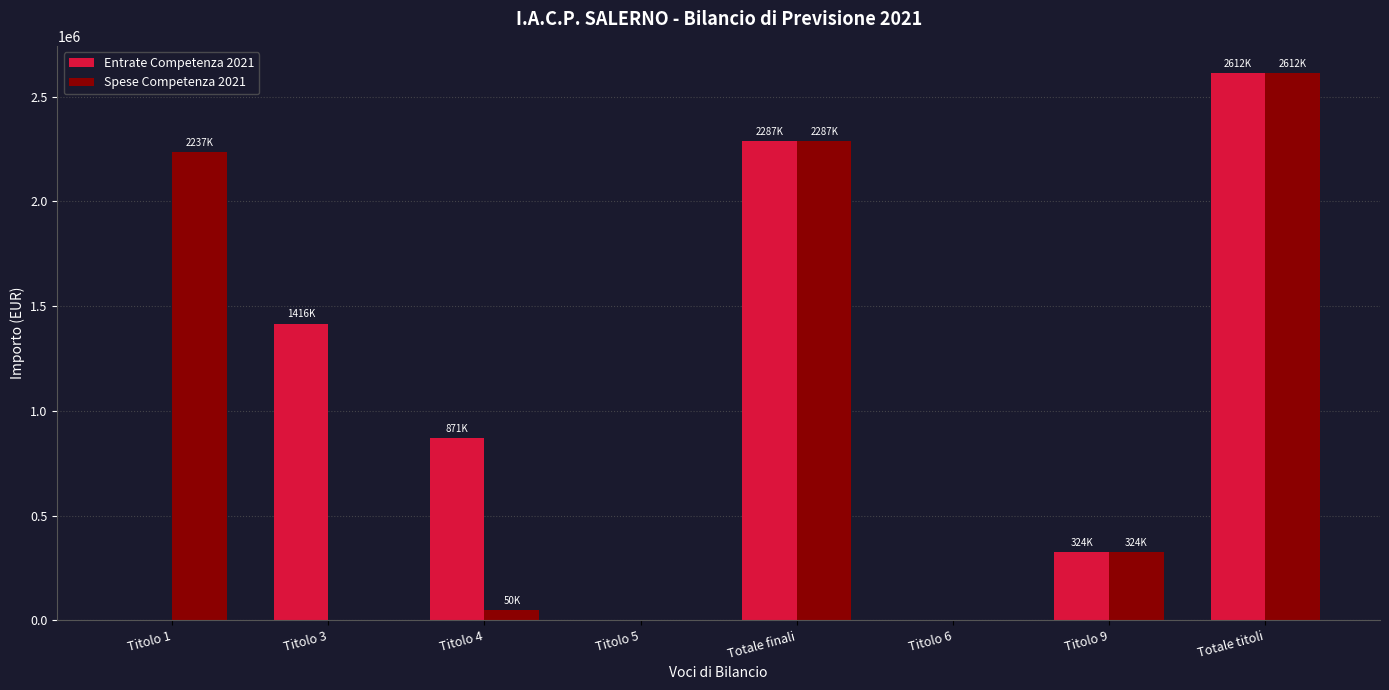

Reading left to right, transcribe all the data shown in this chart.

Entrate Competenza 2021: Titolo 1=0.0	Titolo 3=1416289.9	Titolo 4=871207.4	Titolo 5=0.0	Totale finali=2287497.3	Titolo 6=0.0	Titolo 9=324818.0	Totale titoli=2612315.3
Spese Competenza 2021: Titolo 1=2237482.4	Titolo 3=0.0	Titolo 4=50014.9	Titolo 5=0.0	Totale finali=2287497.3	Titolo 6=0.0	Titolo 9=324818.0	Totale titoli=2612315.3